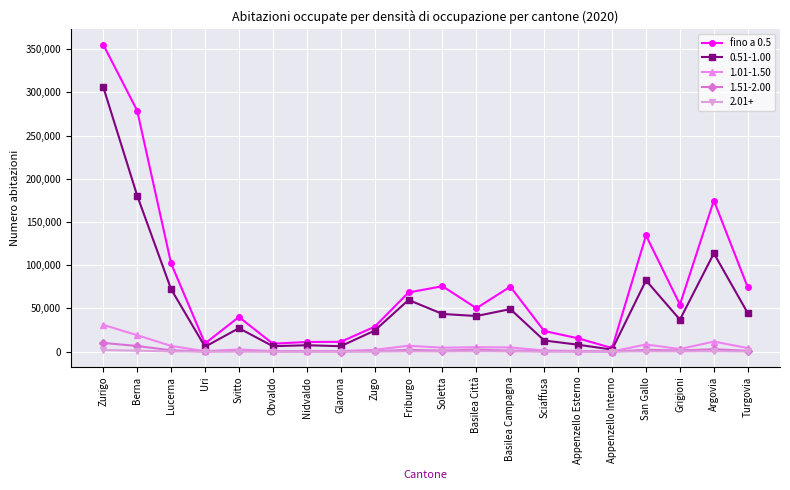

The fino a 0.5 series shows 8876 at Zugo. True or false?

False